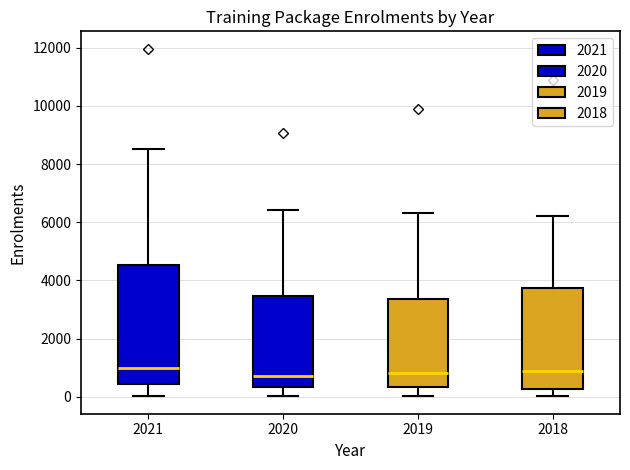

Comparing the boxes themselves (not the whiskers), which one is the tallest?

2021